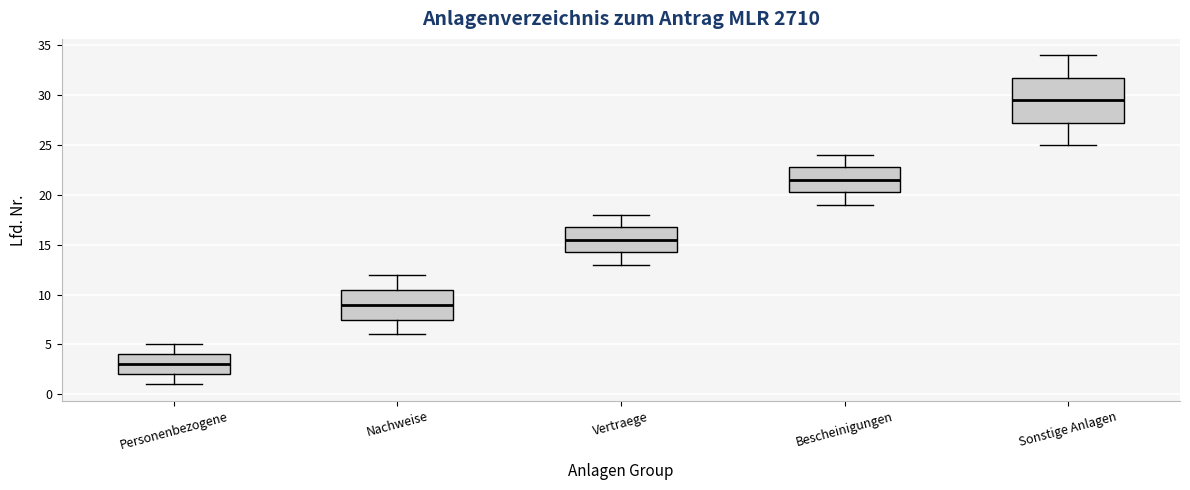

Reading left to right, transcribe this box plot: for each box, give where its median line is, the range the box spans, and where its two whiskers end, as read against the y-axis. The values are not printed on the chart, so give them approximately, as read against the axis.

Personenbezogene: median 3.0, box 2.0 to 4.0, whiskers 1.0 to 5.0
Nachweise: median 9.0, box 7.5 to 10.5, whiskers 6.0 to 12.0
Vertraege: median 15.5, box 14.5 to 17.0, whiskers 13.0 to 18.0
Bescheinigungen: median 21.5, box 20.5 to 23.0, whiskers 19.0 to 24.0
Sonstige Anlagen: median 29.5, box 27.5 to 32.0, whiskers 25.0 to 34.0